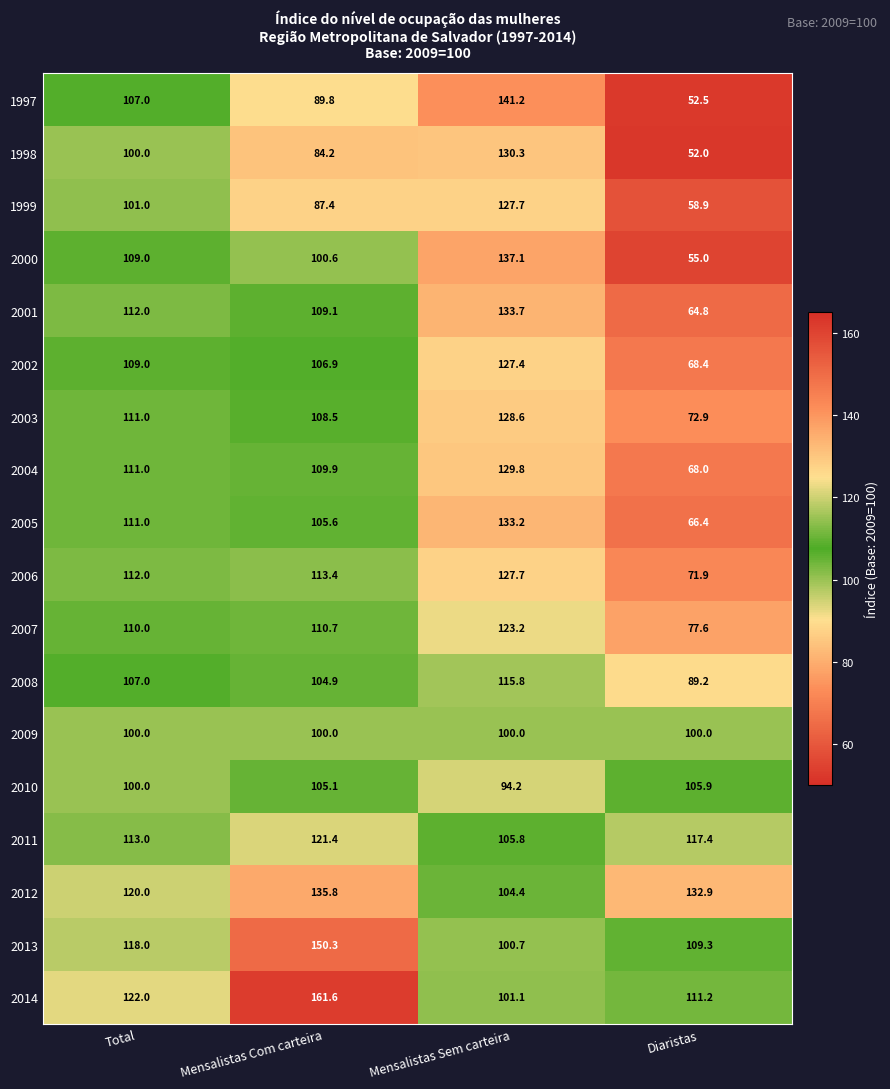

Is it true that 2003 equals 164.5 at Mensalistas Com carteira?

False